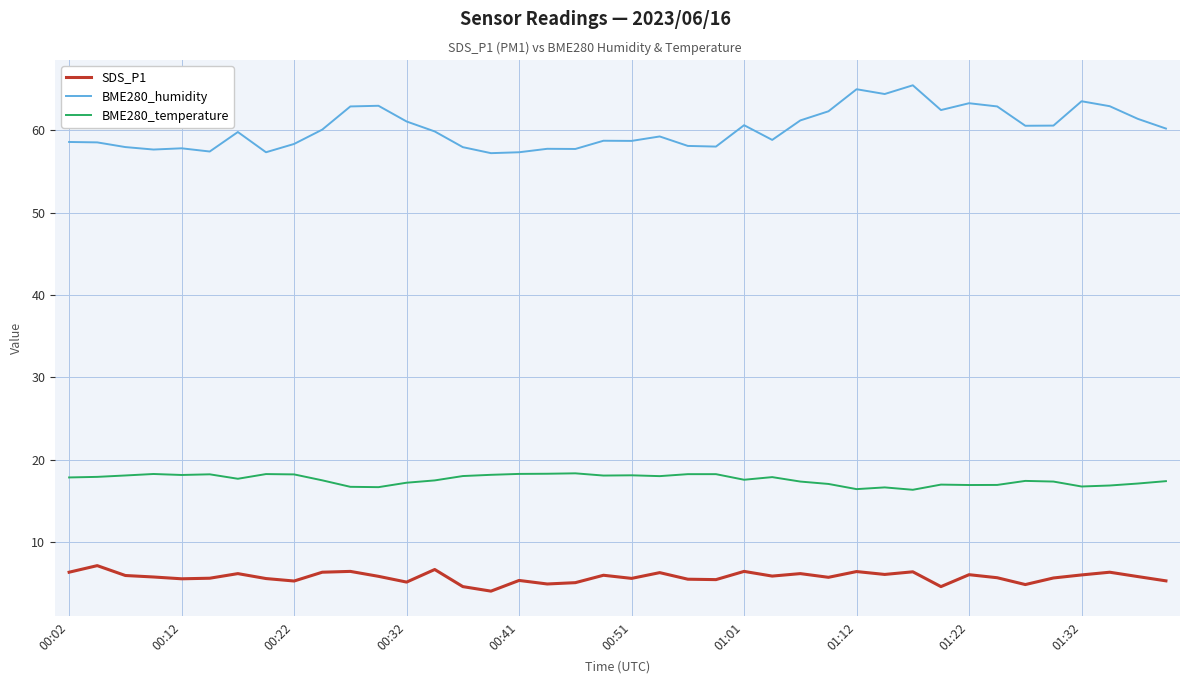

How many lines are shown in the chart?

3